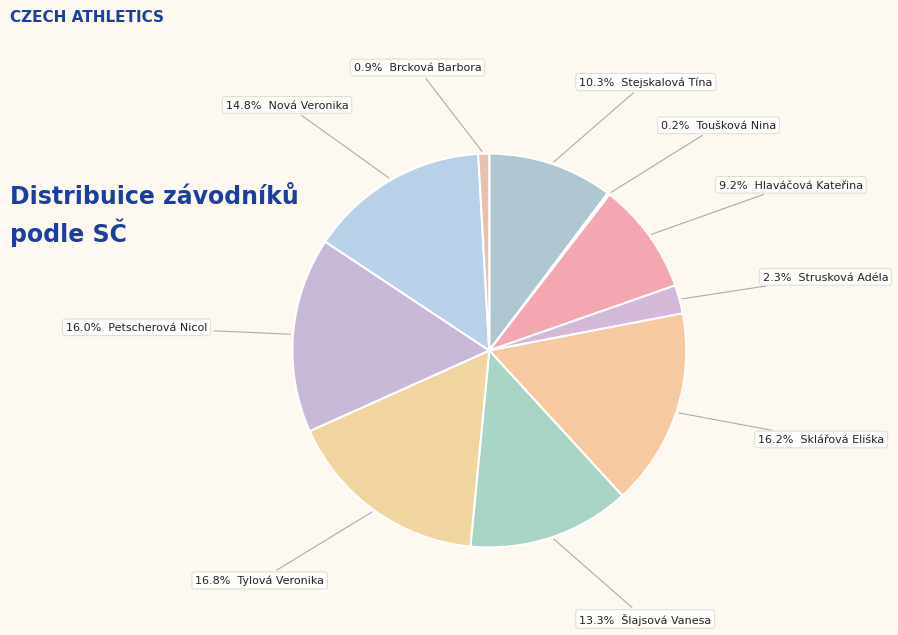

Rank the categories by value from lowest to highest.

Toušková Nina, Brcková Barbora, Strusková Adéla, Hlaváčová Kateřina, Stejskalová Tína, Šlajsová Vanesa, Nová Veronika, Petscherová Nicol, Sklářová Eliška, Tylová Veronika